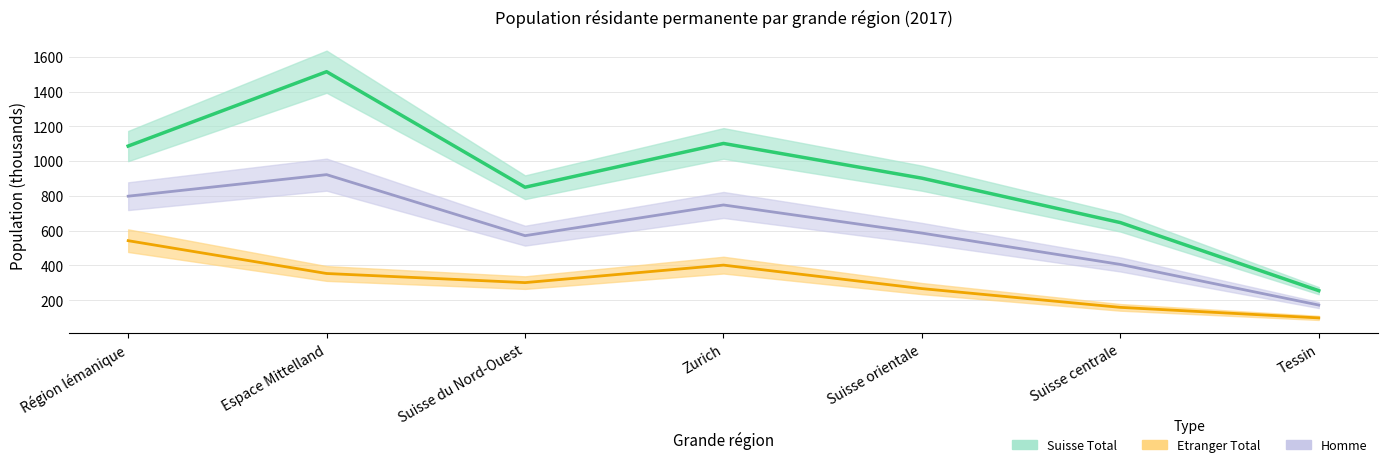

What is the value of the Total point at the 5th from the left?

586.3